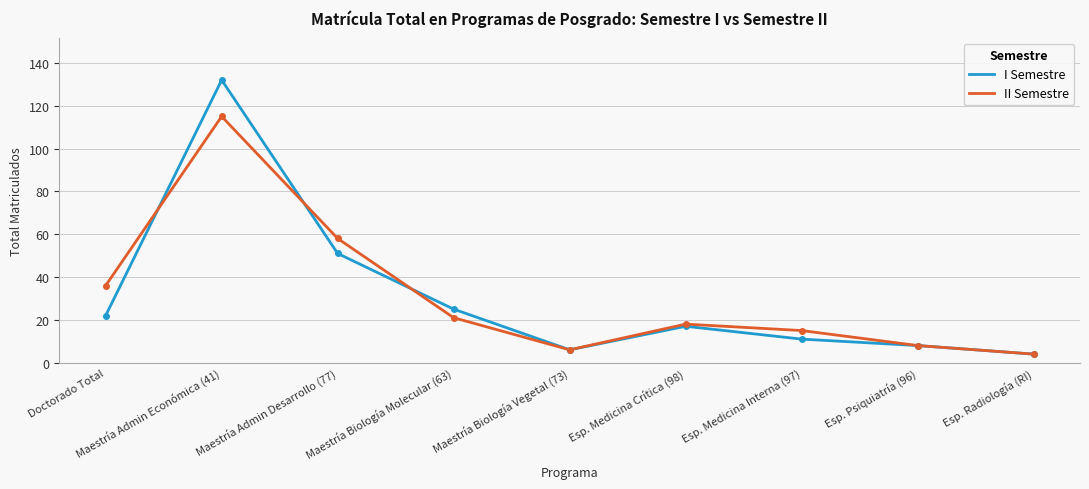

List the series in order of their peak value, lowest first.

II Semestre, I Semestre